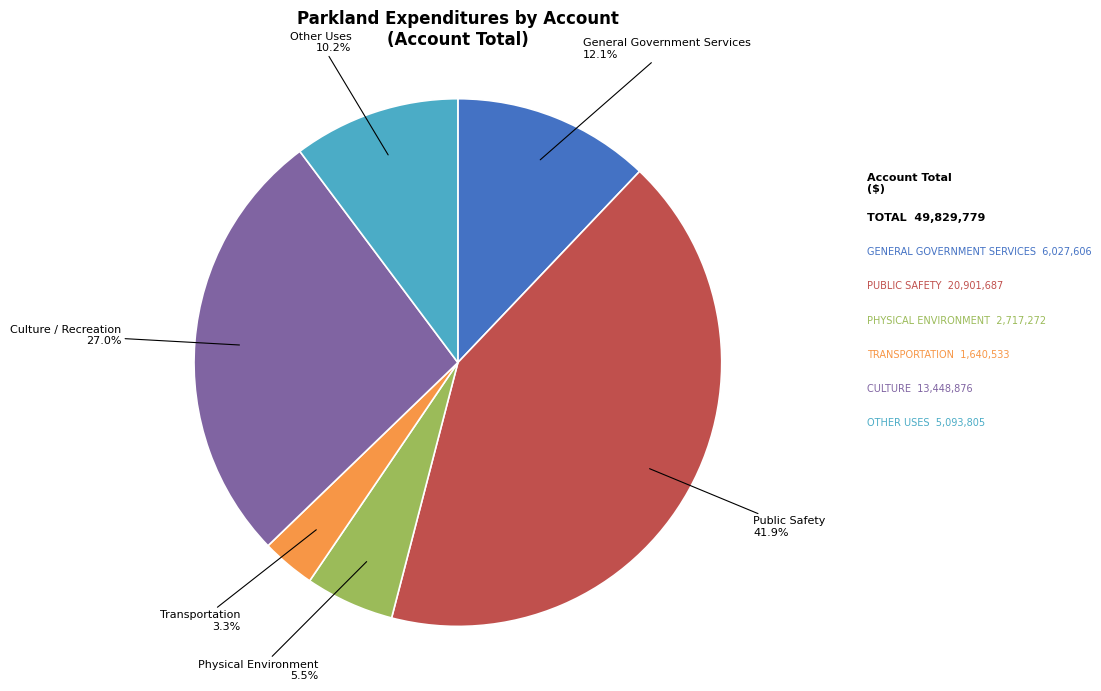

Is there any slice that represents more than half of the pie?

No